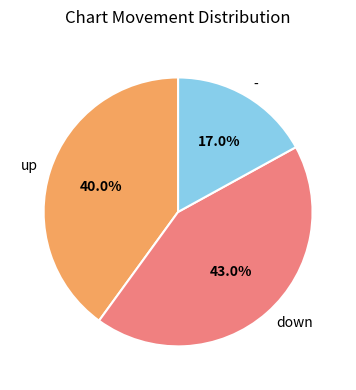

Is up the majority of the pie?

No